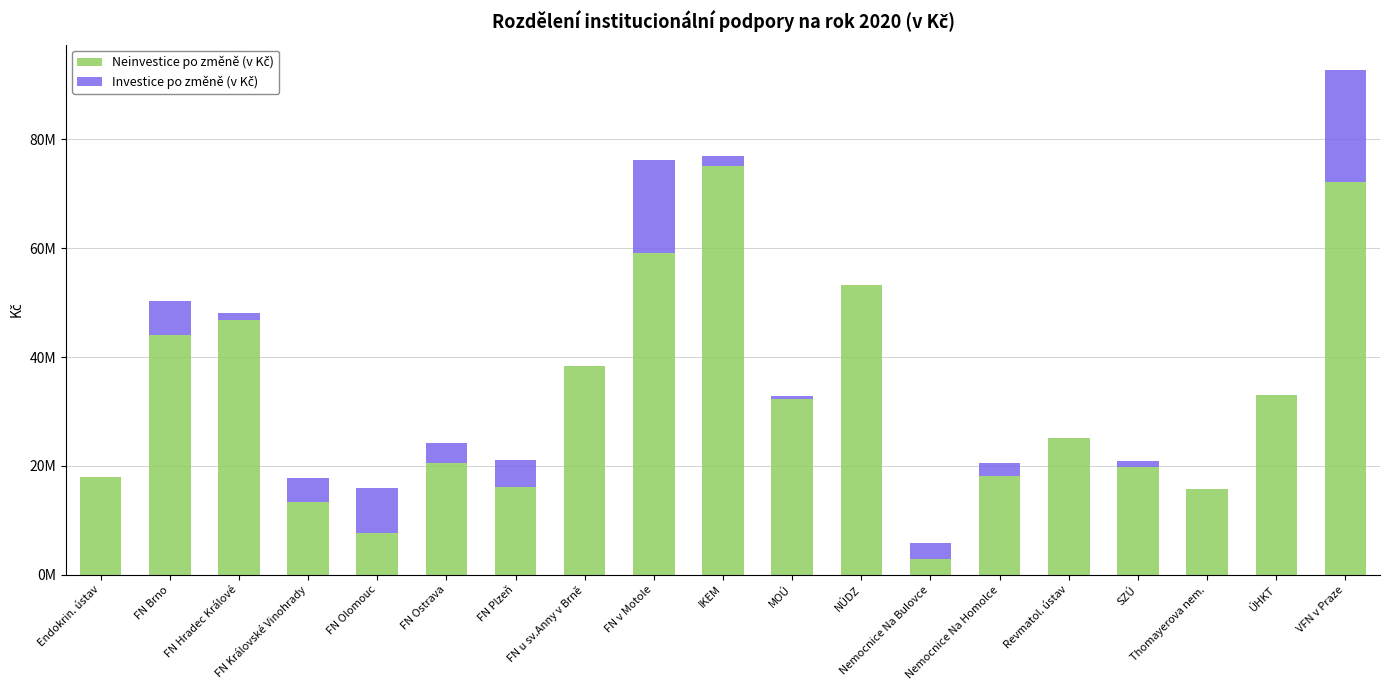

What position from the left is NÚDZ?

12